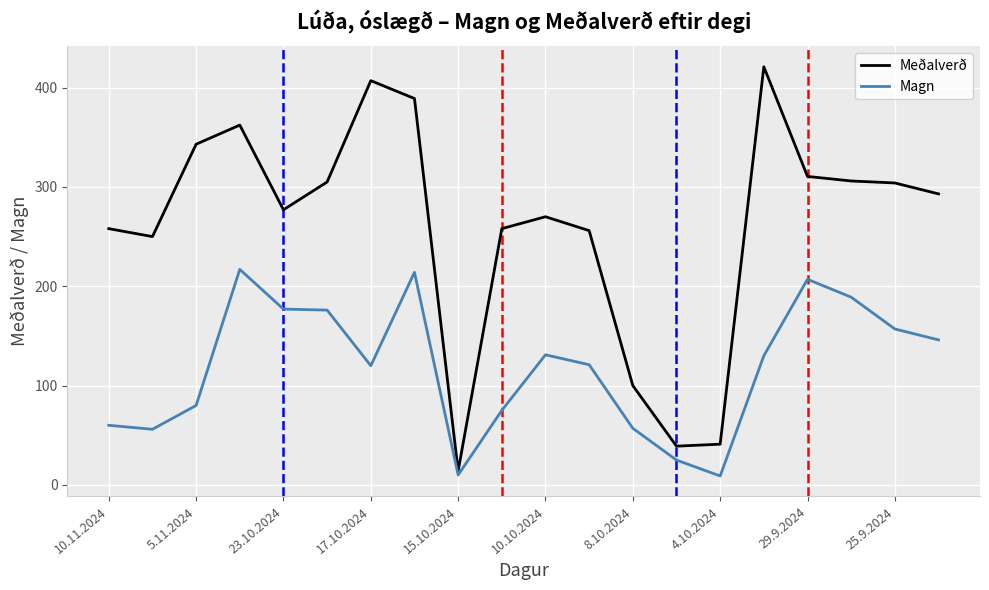

Which series has the largest range (max minus min)?

Meðalverð